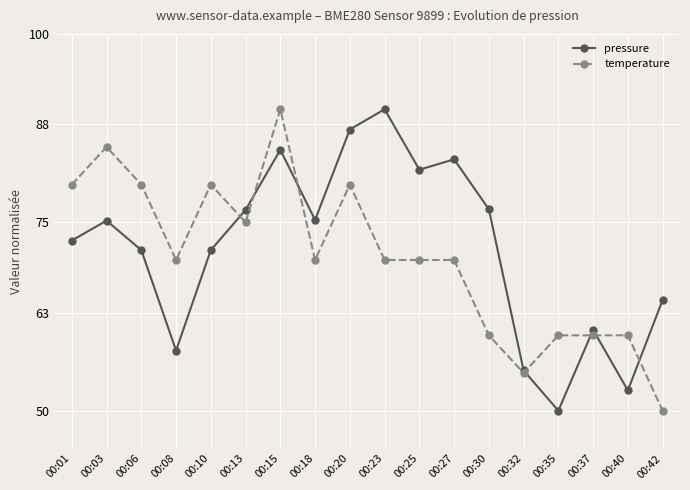

What is the spread (max minus min) of values at 00:06?

8.7